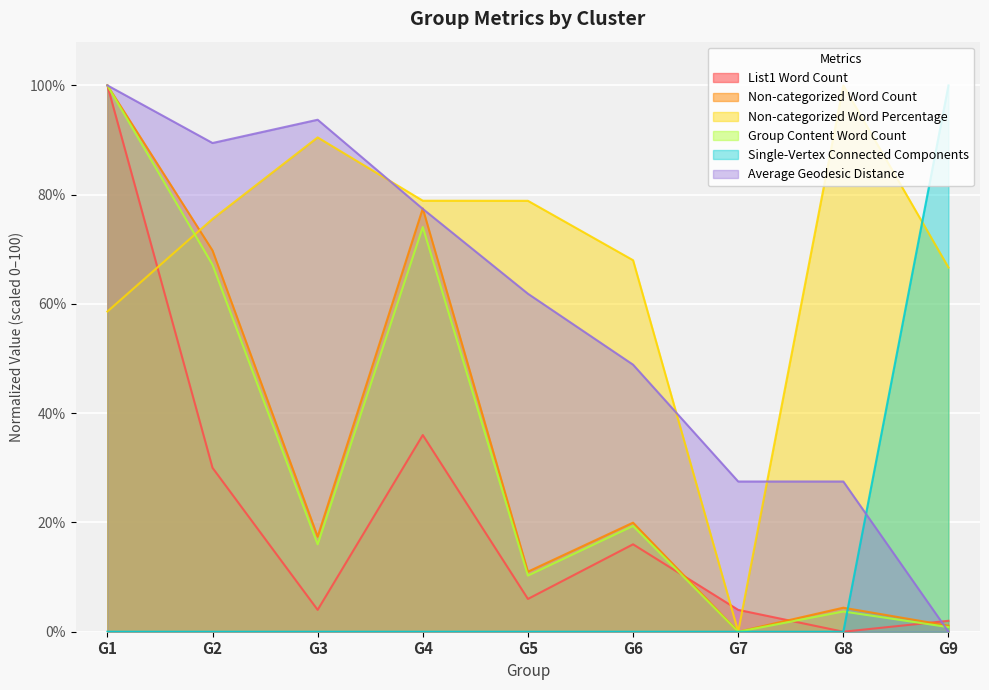

Reading right to left, list all the values displayed in this chart.

List1 Word Count: 2.0	0.0	4.0	16.0	6.0	36.0	4.0	30.0	100.0
Non-categorized Word Count: 1.1	4.4	0.0	20.0	11.0	77.5	17.4	69.8	100.0
Non-categorized Word Percentage: 66.7	100.0	0.0	68.0	78.9	78.9	90.5	75.6	58.6
Group Content Word Count: 0.8	3.7	0.0	19.4	10.3	74.1	16.0	67.2	100.0
Single-Vertex Connected Components: 100.0	0.0	0.0	0.0	0.0	0.0	0.0	0.0	0.0
Average Geodesic Distance: 0.0	27.5	27.5	48.9	61.9	77.4	93.7	89.4	100.0